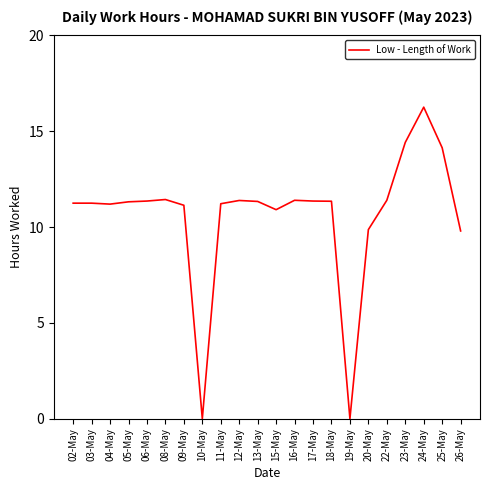

What position from the left is 16-May?

13